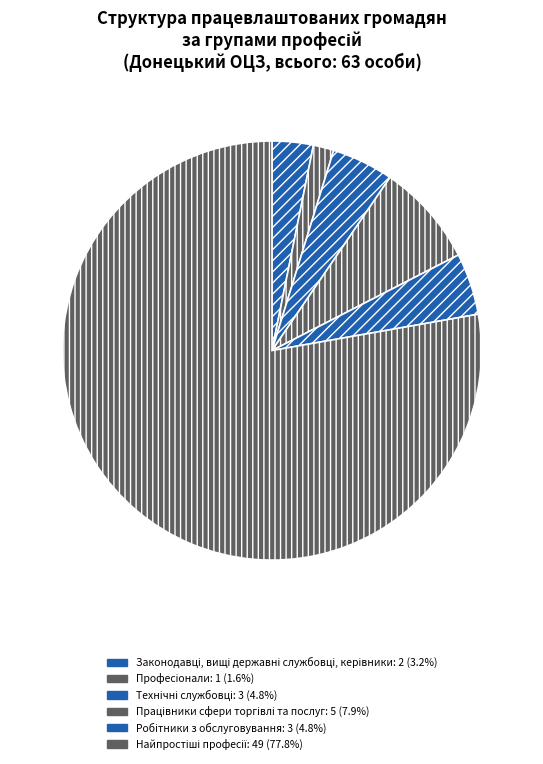

To the nearest percent, what percentage of the pie is Працівники сфери торгівлі та послуг?

8%